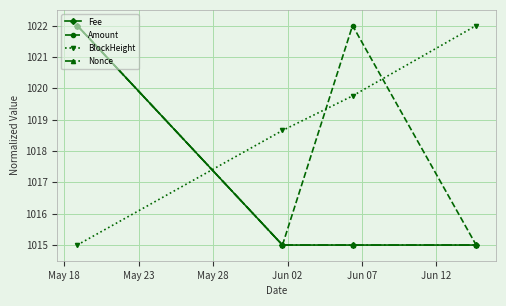

True or false: BlockHeight has more than 2 points higher than both neighbors.

False